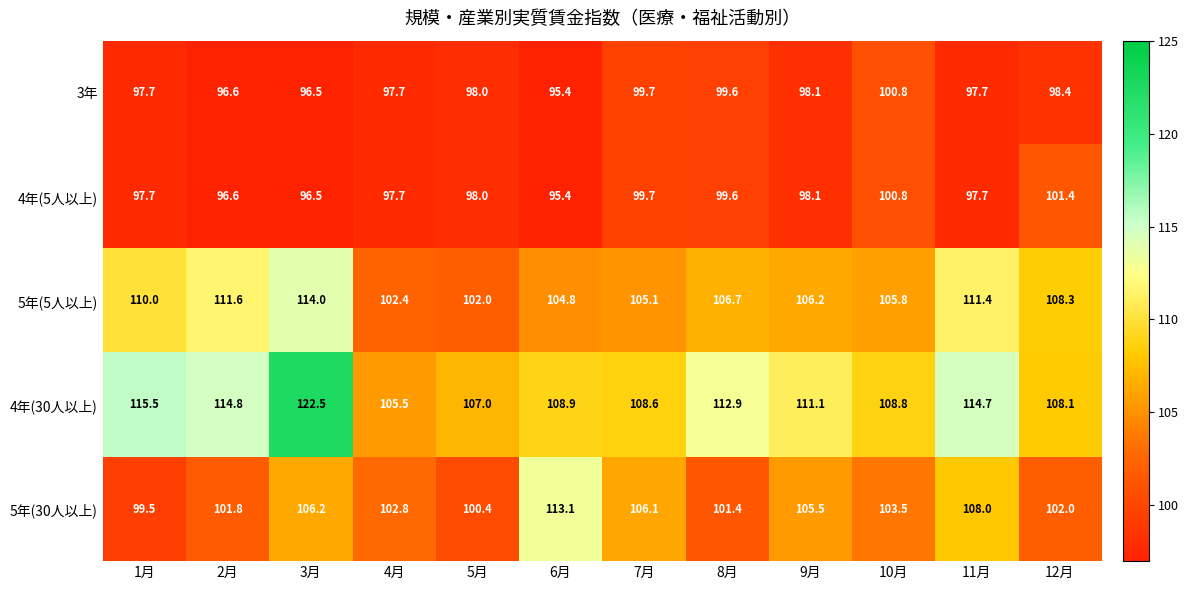

Which series changed the most between 1月 and 7月?

4年(30人以上)